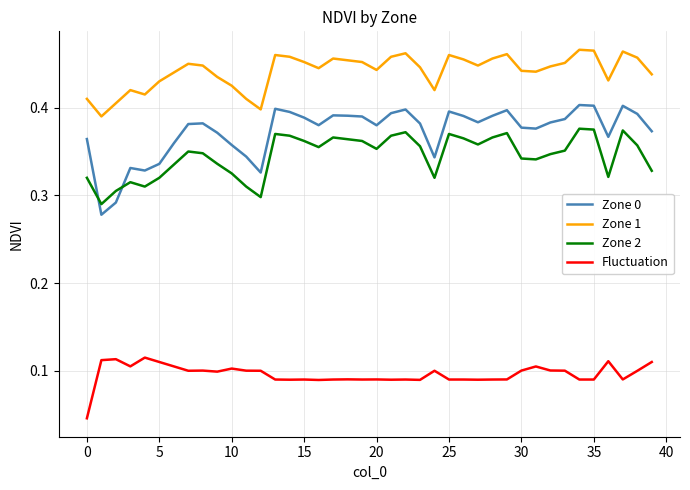

True or false: Zone 2 and Fluctuation cross at least once.

False